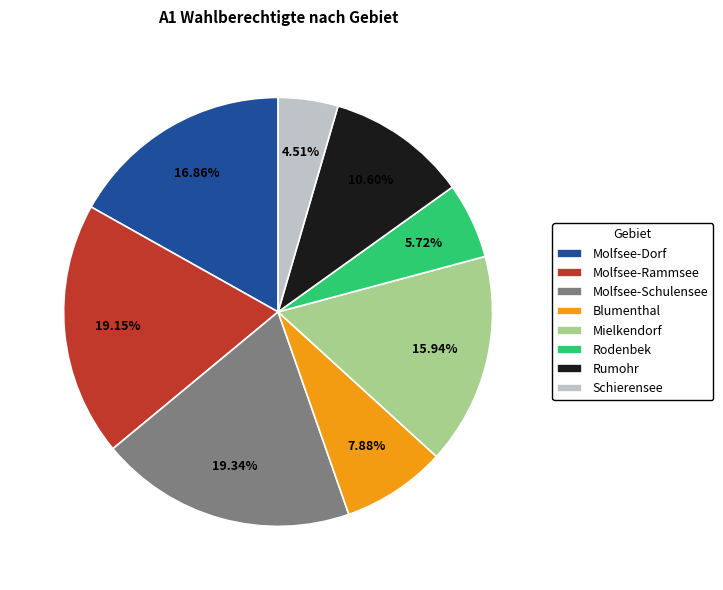

To the nearest percent, what percentage of the pie is Molfsee-Schulensee?

19%